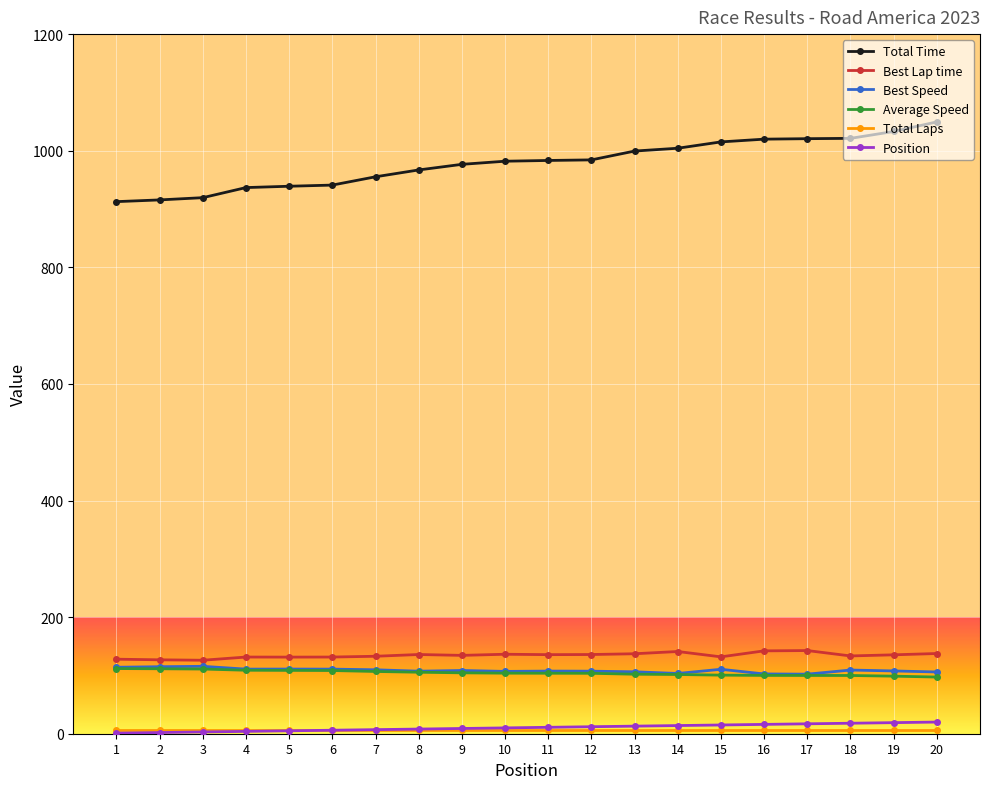

True or false: Total Time and Position intersect in this chart.

False